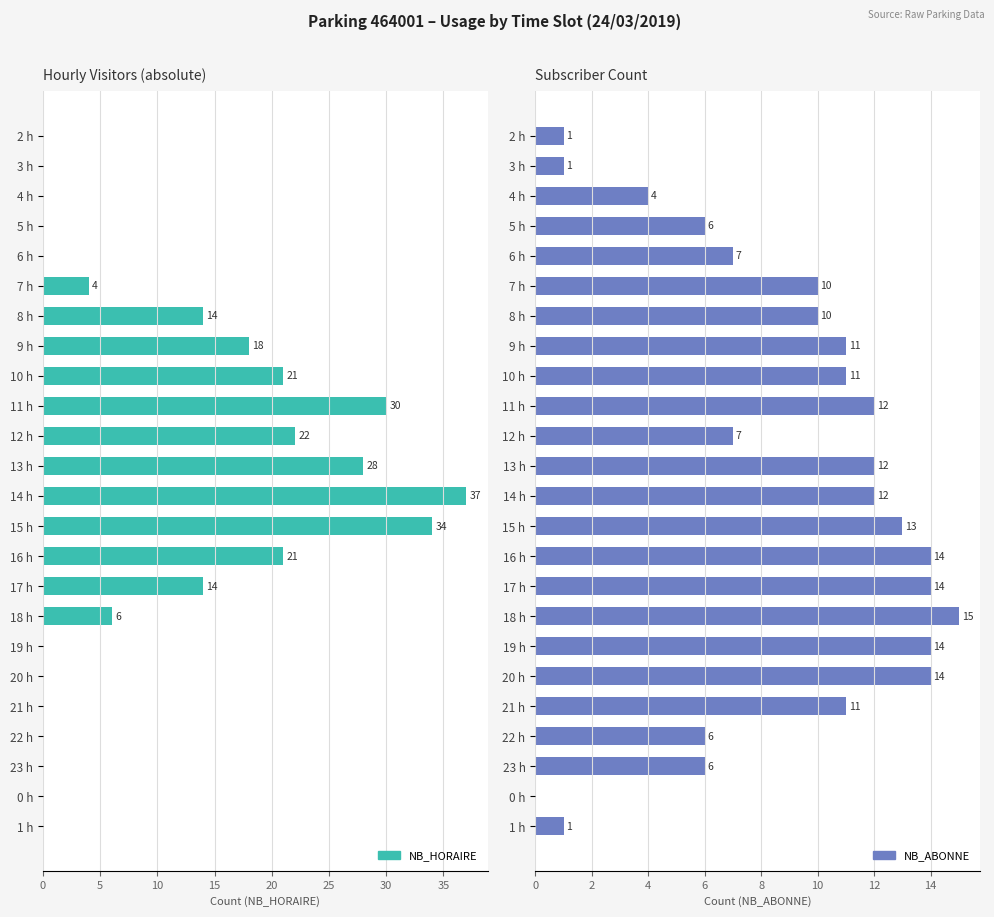

Is the value of NB_ABONNE at 19 h greater than the value of NB_HORAIRE at 3 h?

Yes